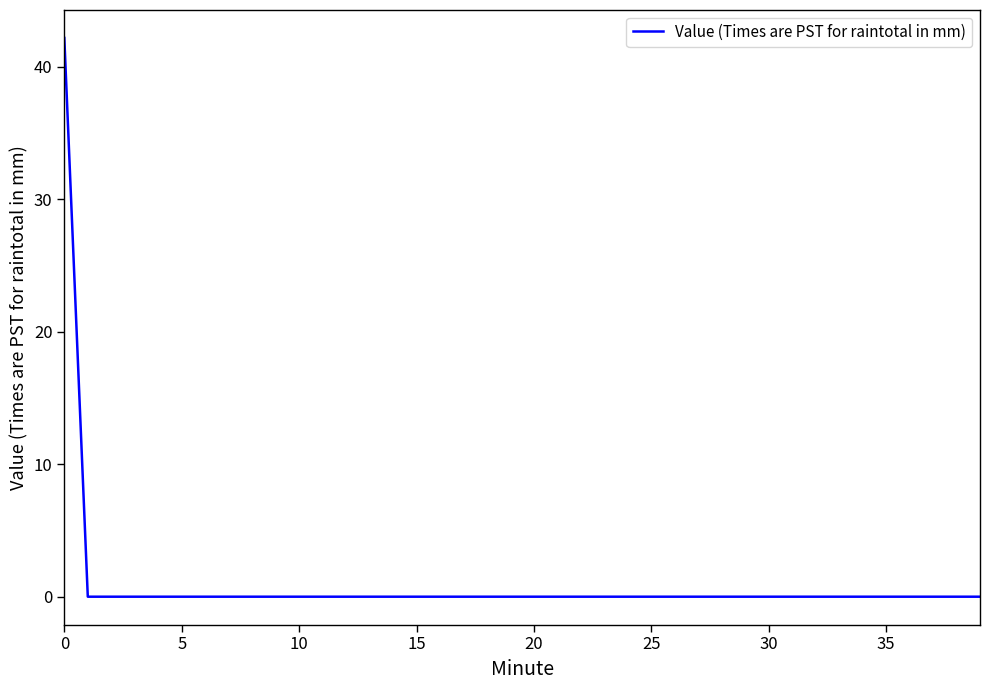

What is the difference between the maximum and second lowest values?

42.2